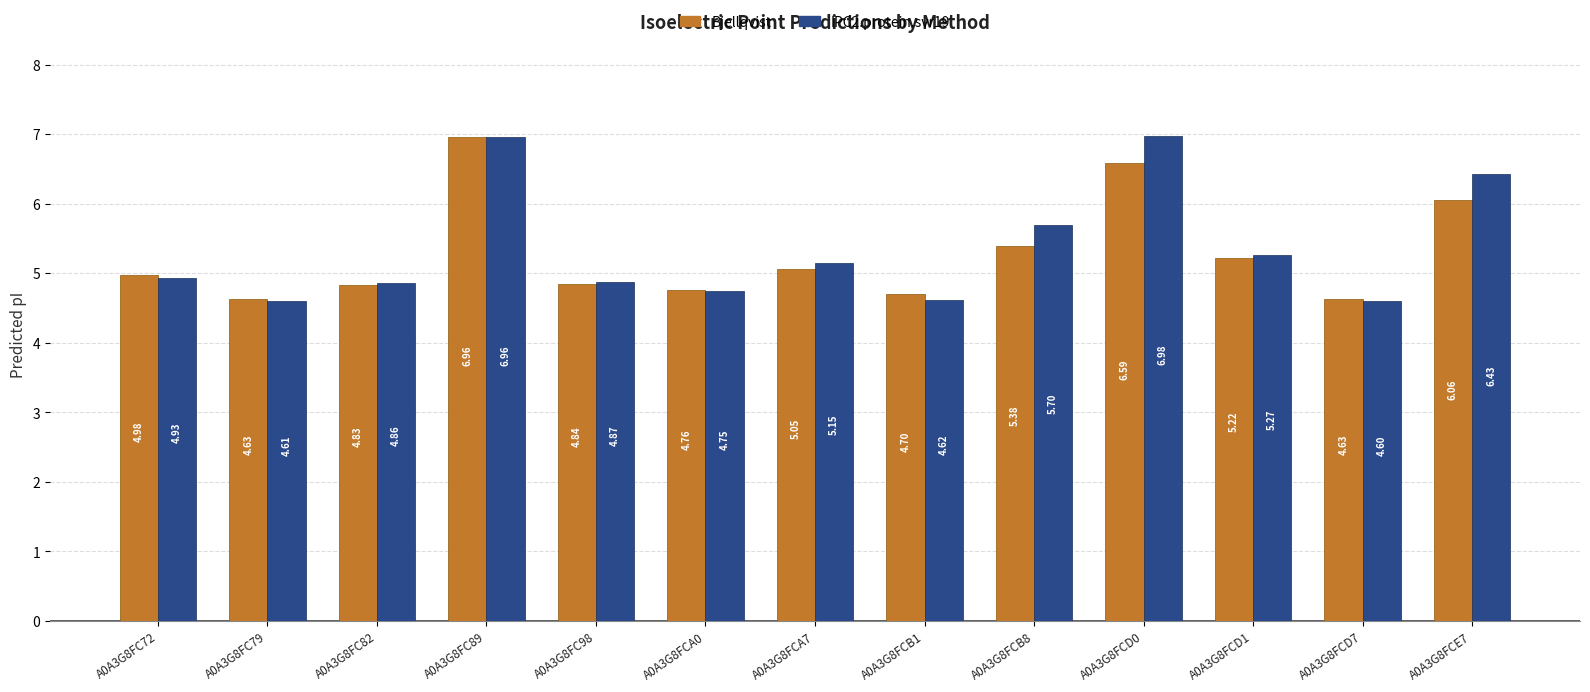

What are all the series names shown in the legend?

Bjellqvist, IPC2.protein.svr19